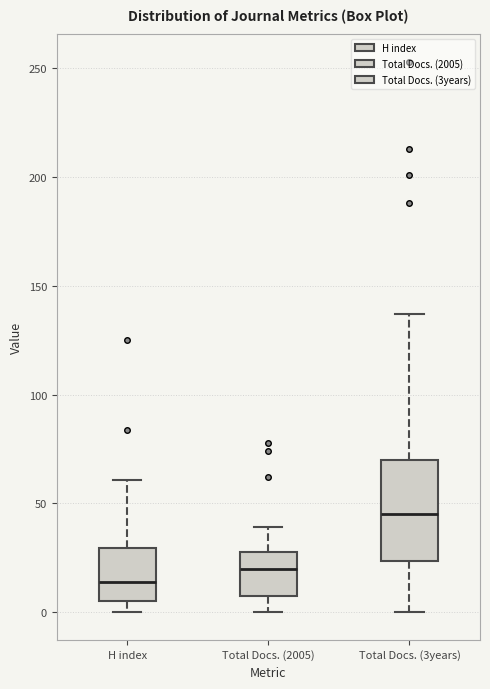

Reading left to right, read every box against the y-axis: the position of its median line, the range the box covers, and the ends of its whiskers. The values are not printed on the chart, so give them approximately, as read against the axis.

H index: median 15, box 5 to 30, whiskers 0 to 60
Total Docs. (2005): median 20, box 10 to 30, whiskers 0 to 40
Total Docs. (3years): median 45, box 25 to 70, whiskers 0 to 135